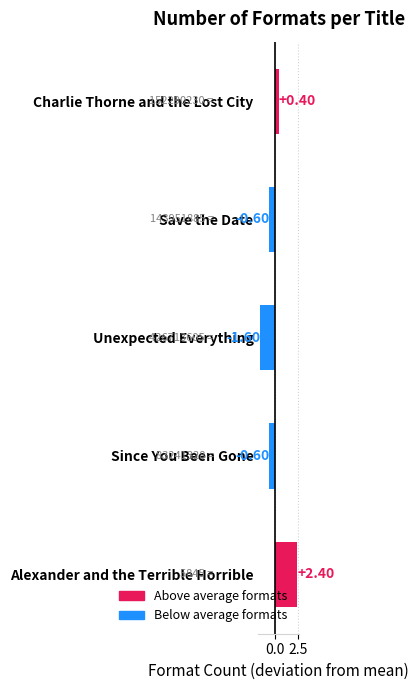

How many values are below zero?

3